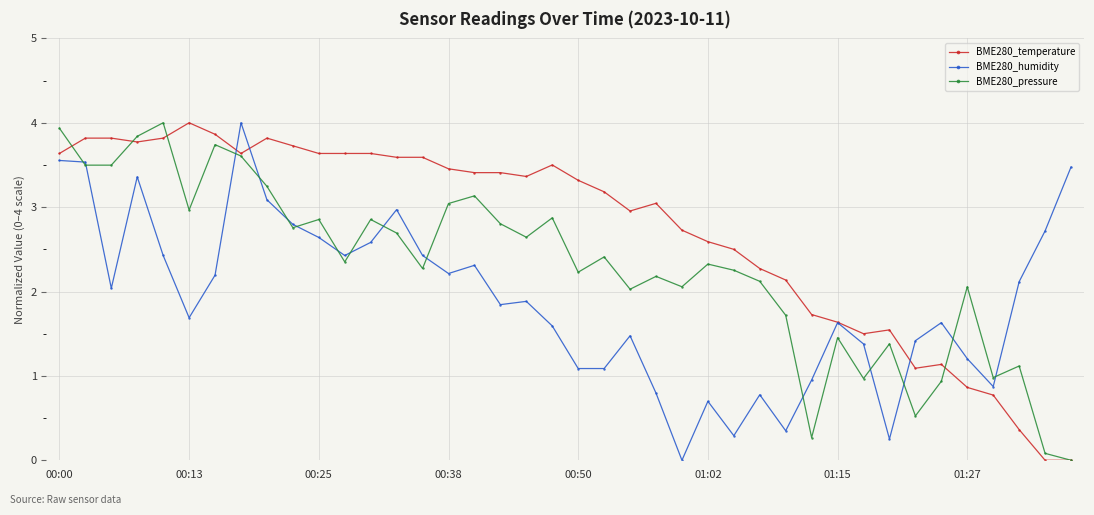

What is the value of the BME280_pressure point at the 13th from the left?

2.9